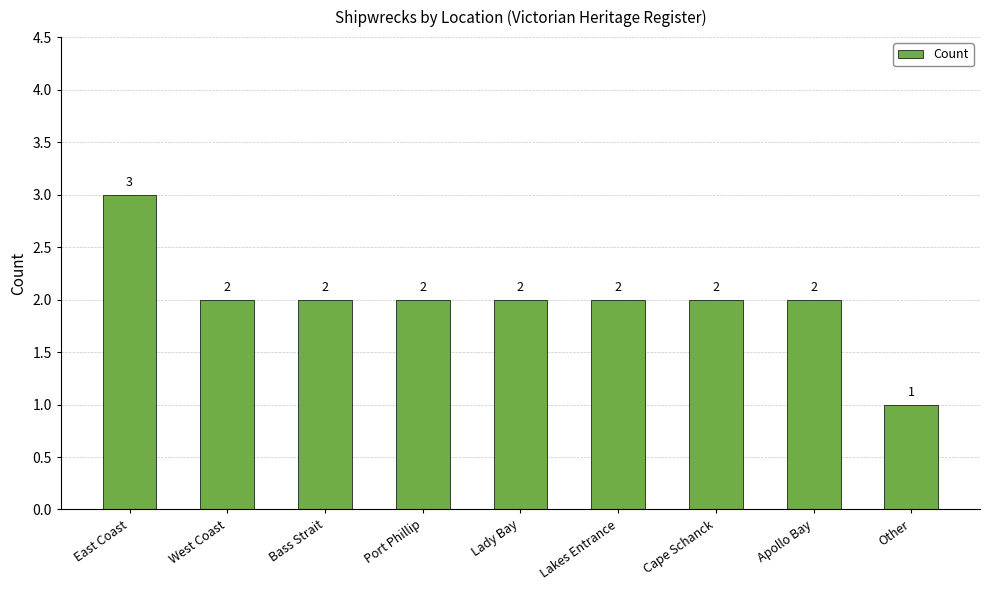

How many bars are there in total?

9